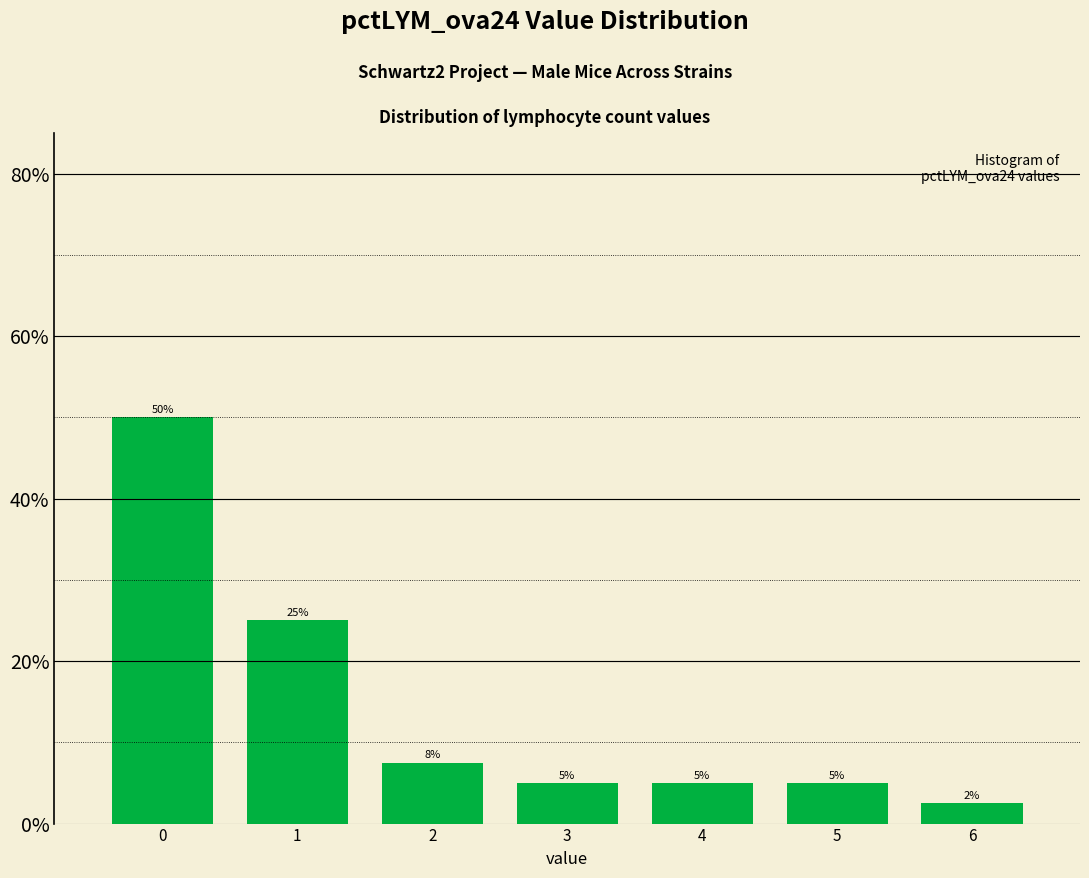

What is the approximate value at 0?

50.0